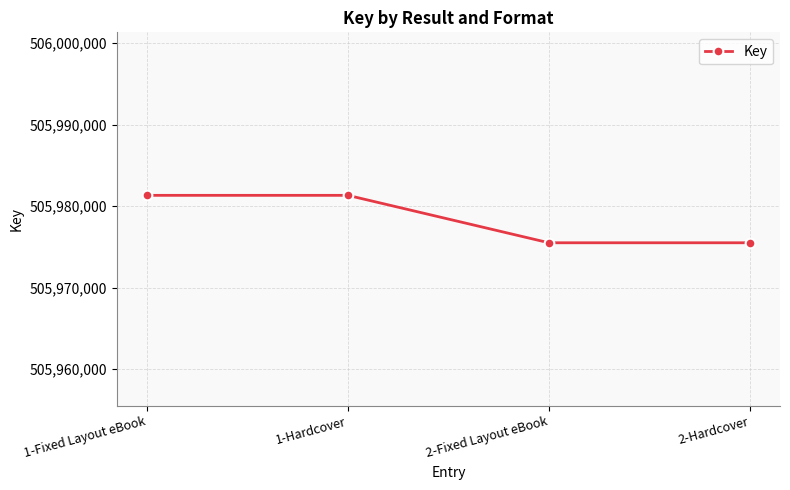

Count the values in the range 505975505 to 505981324.

4